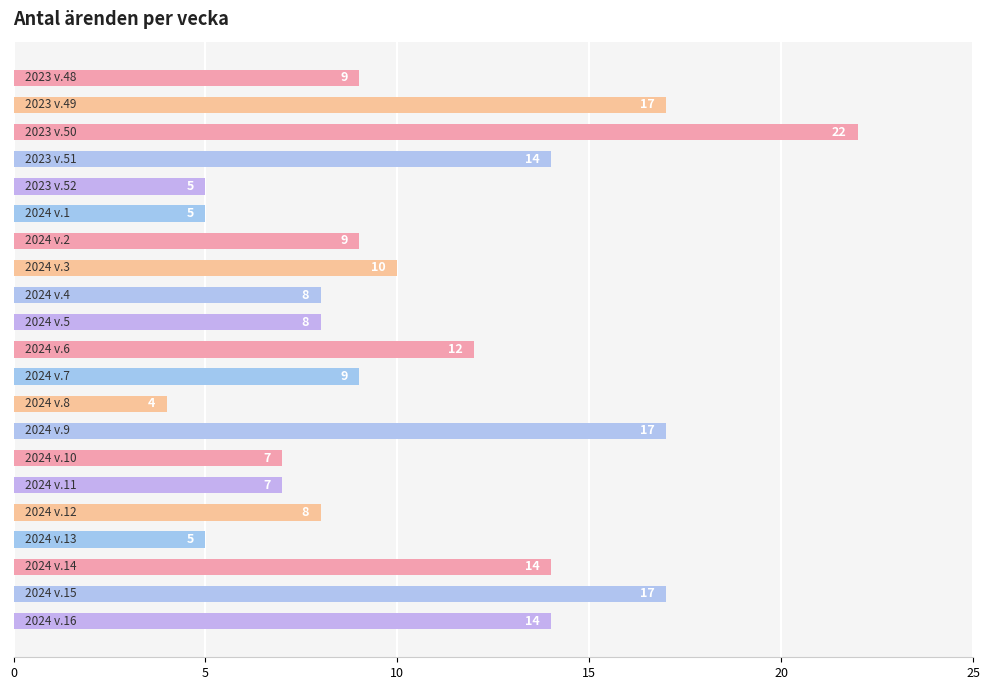

How many data points are less than 9?

9